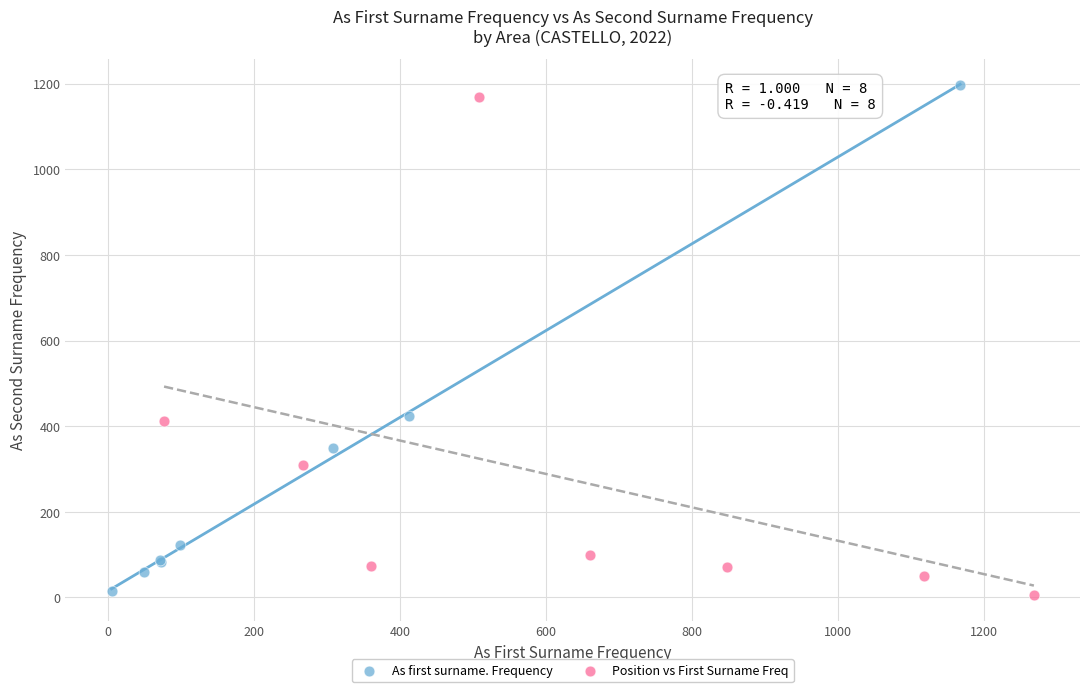

Which series has the widest spread of Y values?

As first surname. Frequency